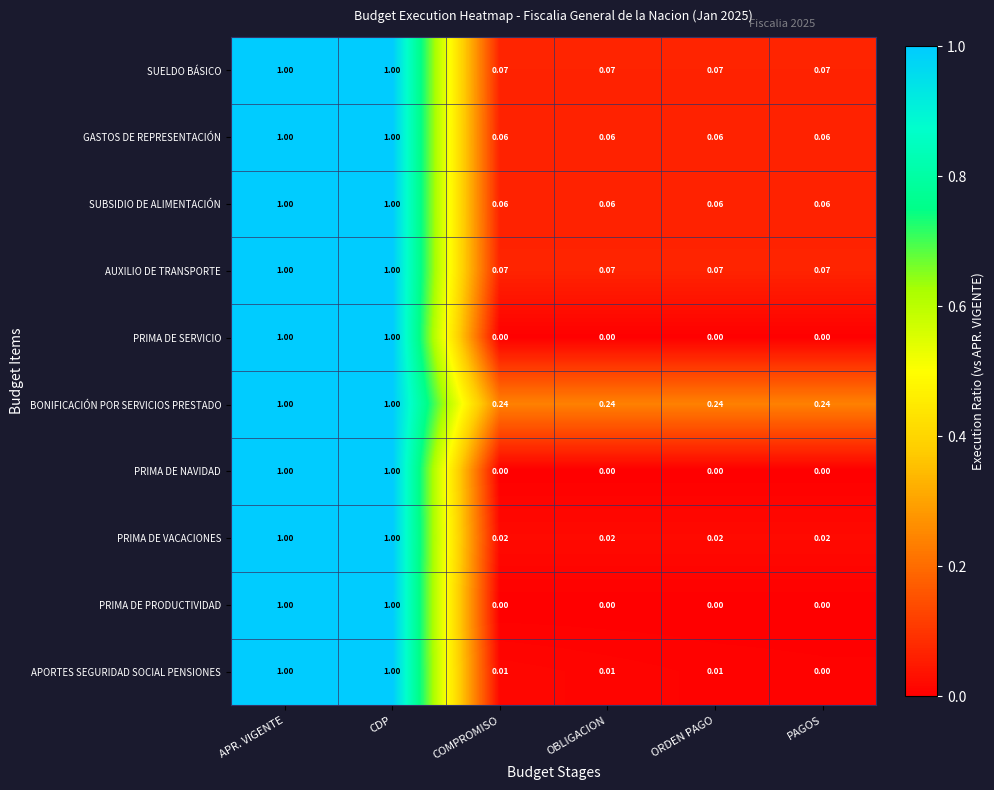

What is the total value across all series at CDP?

10.0